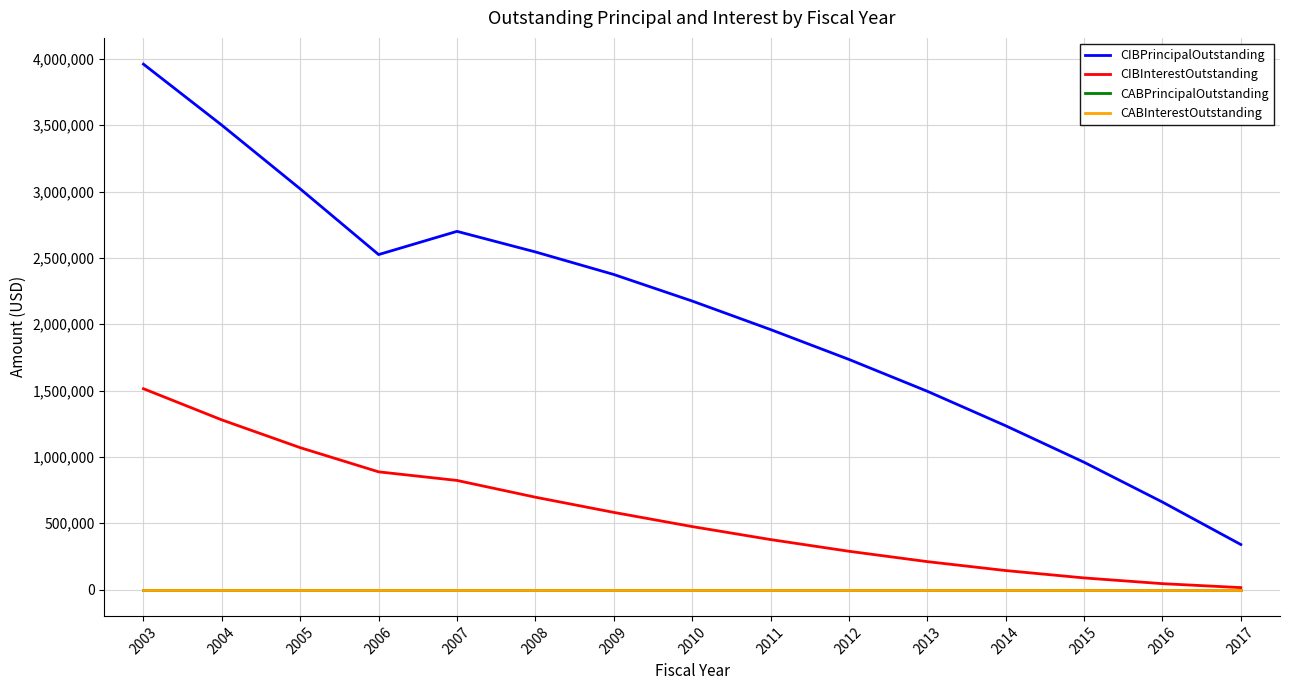

Is the value of CIBPrincipalOutstanding at 2005 greater than the value of CIBInterestOutstanding at 2015?

Yes